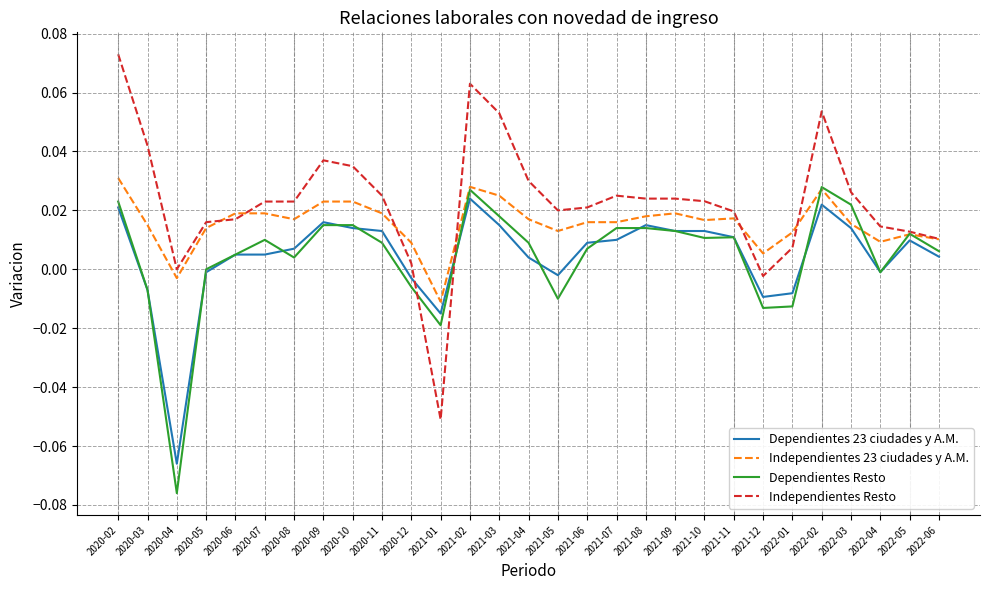

Which category has the lowest value in the Dependientes Resto series?

2020-04